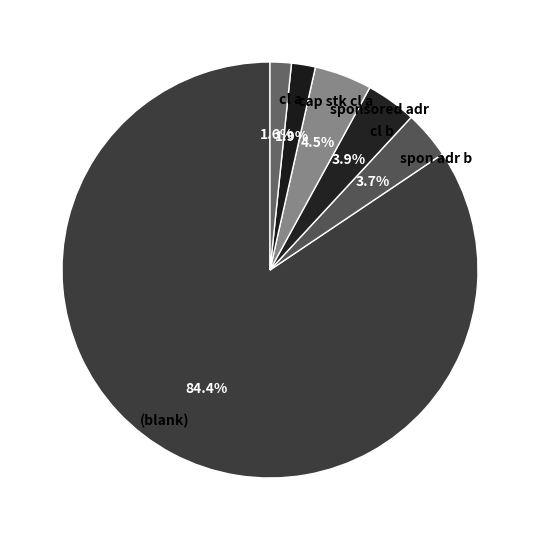

Does any single category account for the majority?

Yes